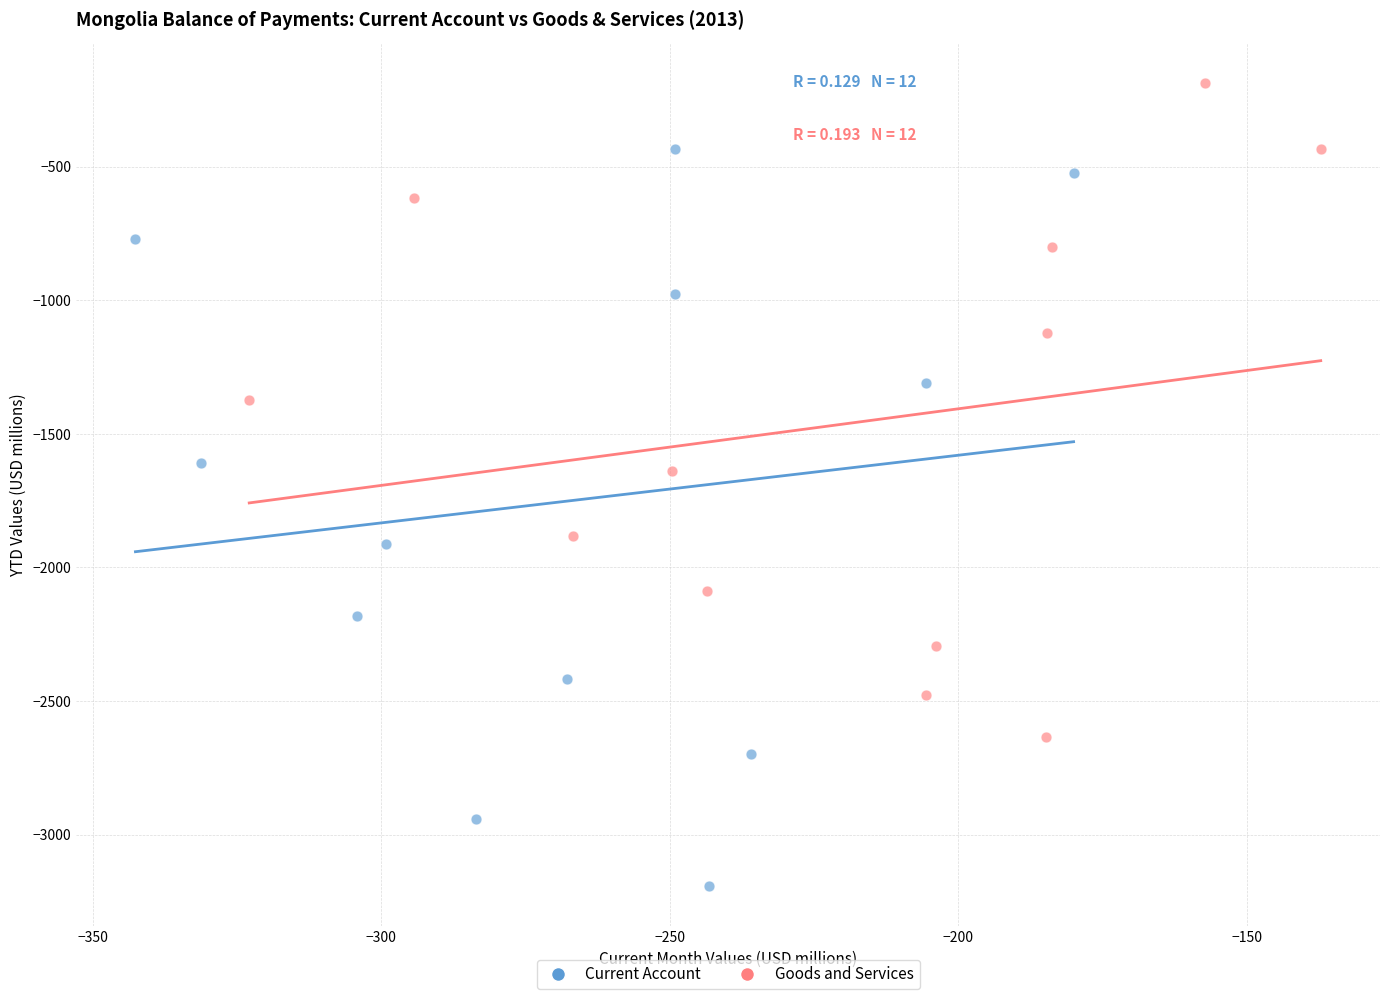

Which series contains the highest Y value?

Goods and Services